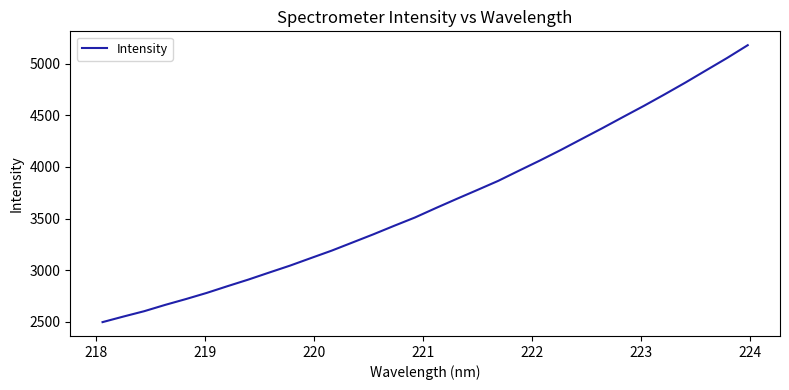

What is the minimum value shown in the chart?

2495.7